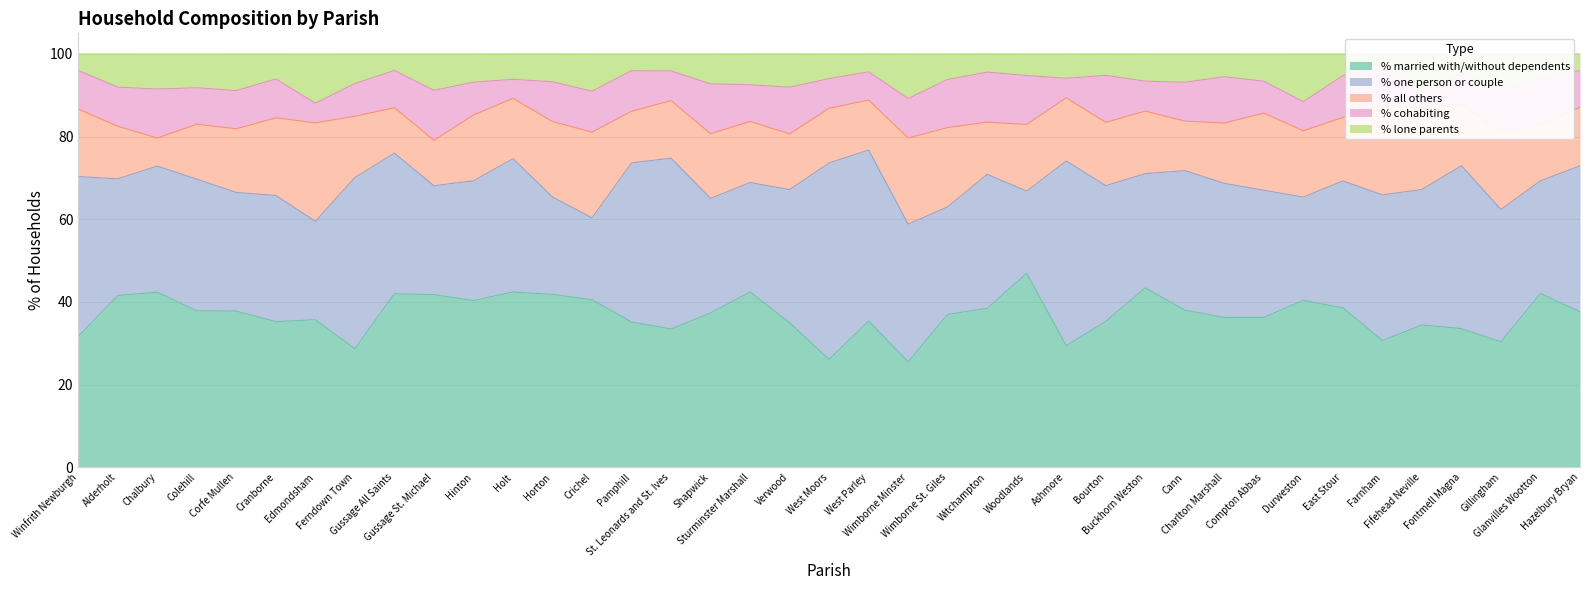

List the labels in order of % one person or couple value, smallest first.

Crichel, Woodlands, Horton, Edmondsham, Durweston, Wimborne St. Giles, Gussage St. Michael, Sturminster Marshall, Glanvilles Wootton, Buckhorn Weston, Shapwick, Alderholt, Corfe Mullen, Hinton, Chalbury, Cranborne, East Stour, Compton Abbas, Colehill, Gillingham, Verwood, Holt, Witchampton, Charlton Marshall, Fifehead Neville, Bourton, Wimborne Minster, Cann, Gussage All Saints, Farnham, Hazelbury Bryan, Pamphill, Winfrith Newburgh, Fontmell Magna, St. Leonards and St. Ives, West Parley, Ferndown Town, Ashmore, West Moors